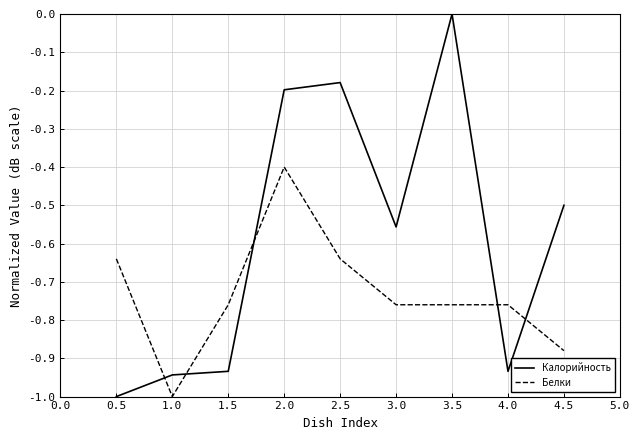

True or false: Калорийность has a value of -0.6 at 0.5.

False